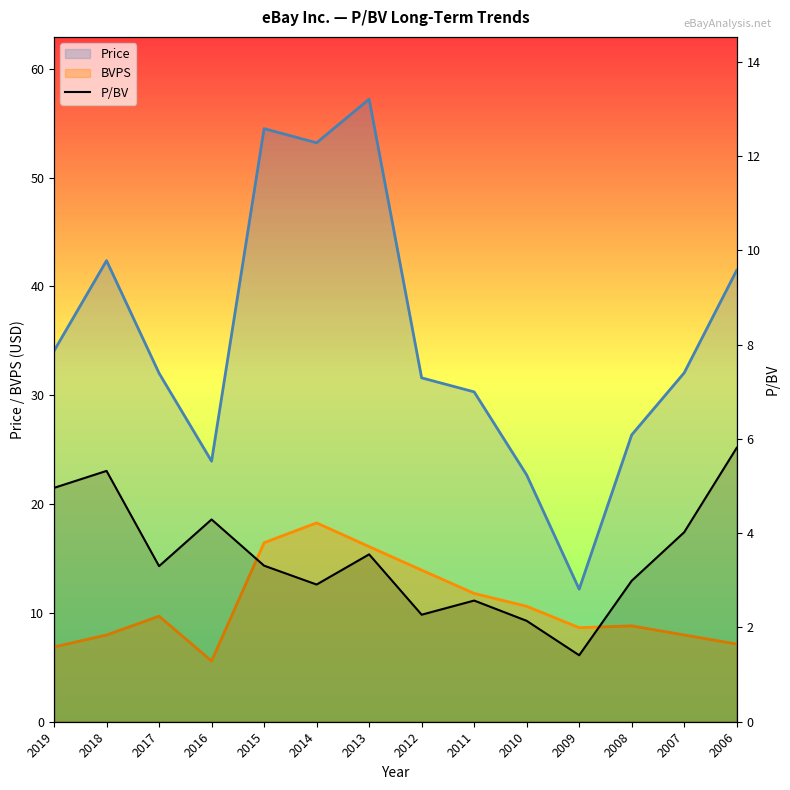

At which label does the data first exceed 3?

2019